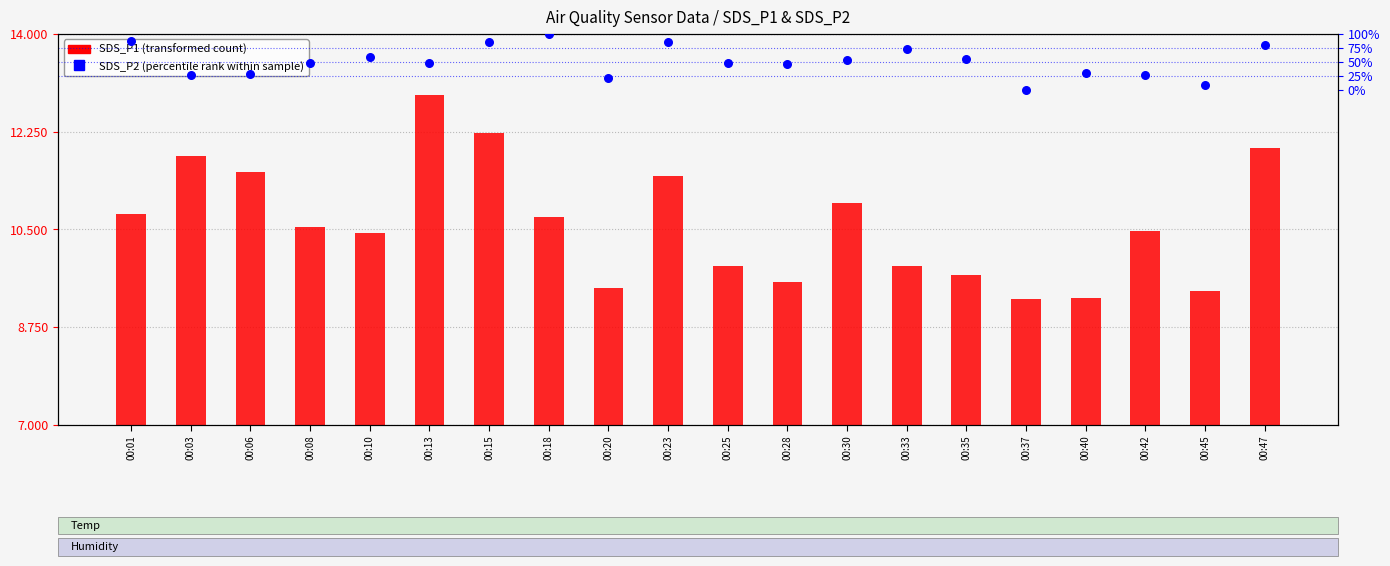

Which series contains the lowest Y value?

SDS_P2 (percentile rank within sample)